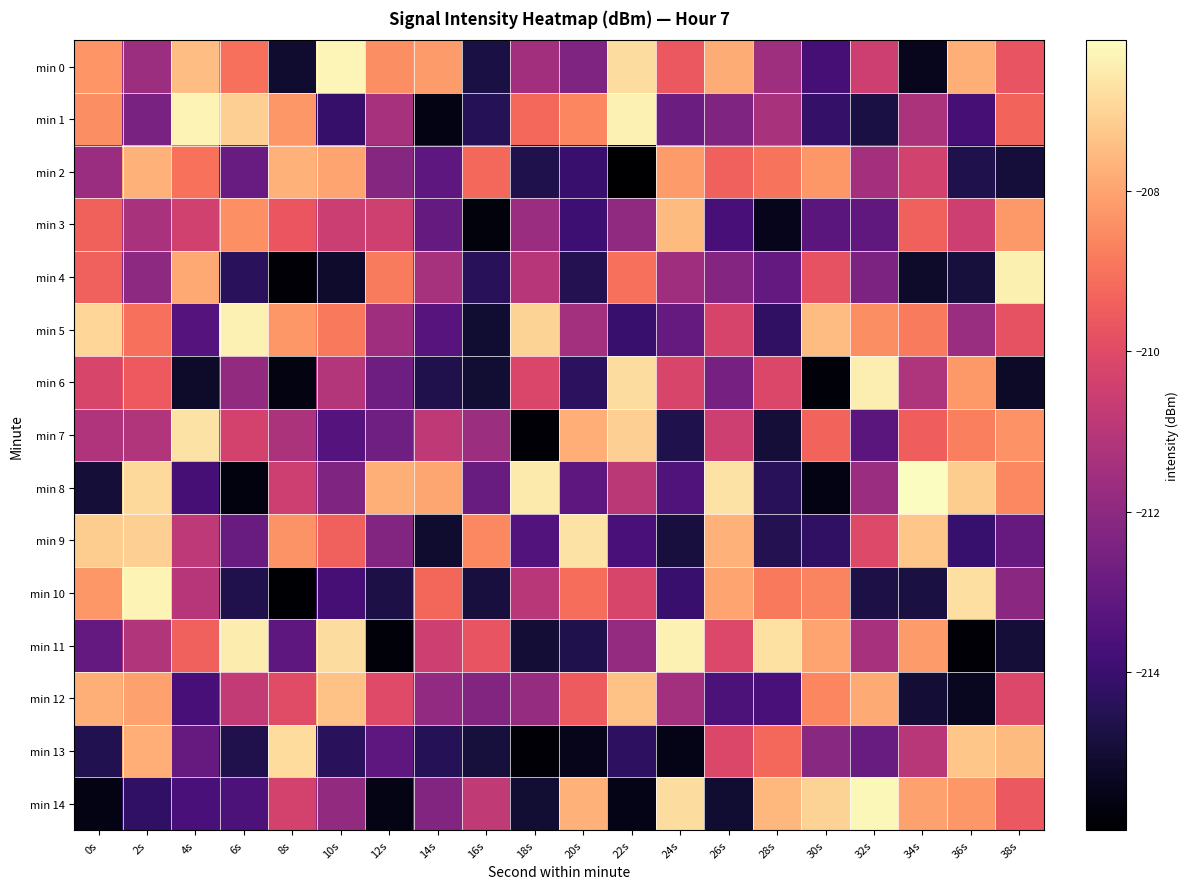

Rank the series by their maximum value, from lowest to highest.

min 2, min 3, min 12, min 13, min 9, min 7, min 6, min 4, min 11, min 5, min 1, min 10, min 0, min 14, min 8